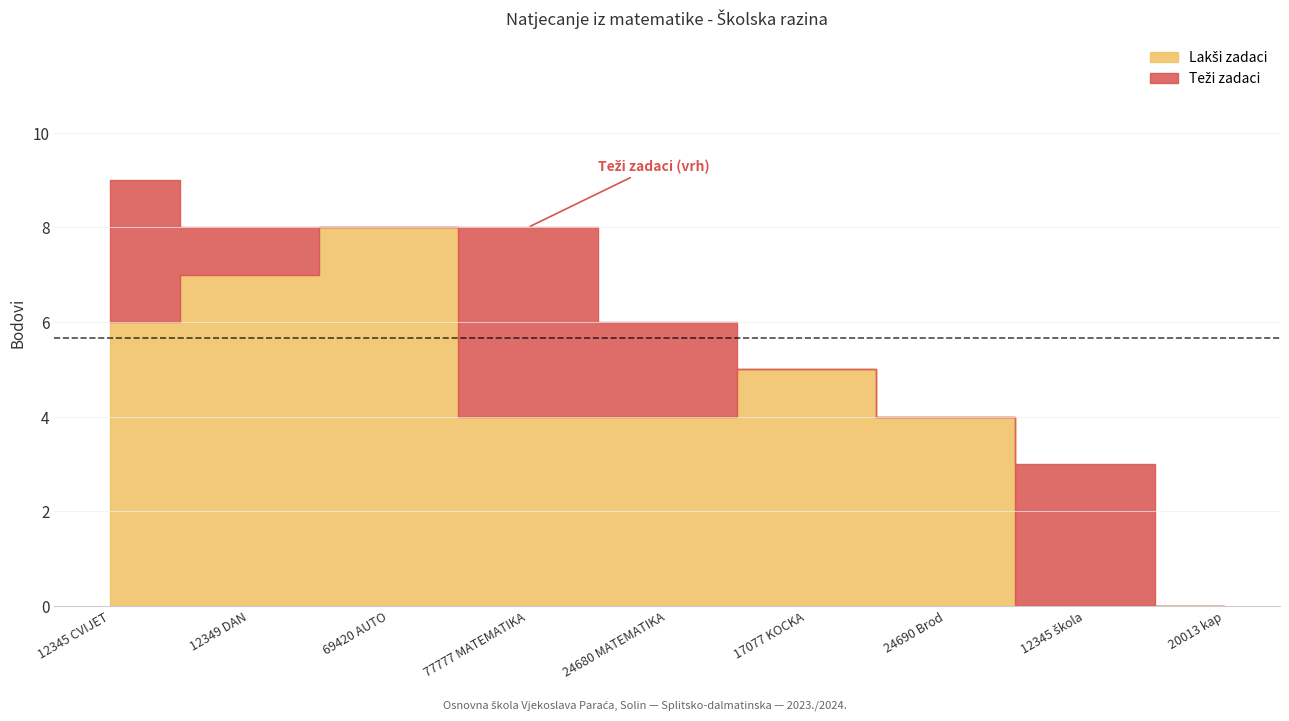

How many data points in Teži zadaci are above 1?

4